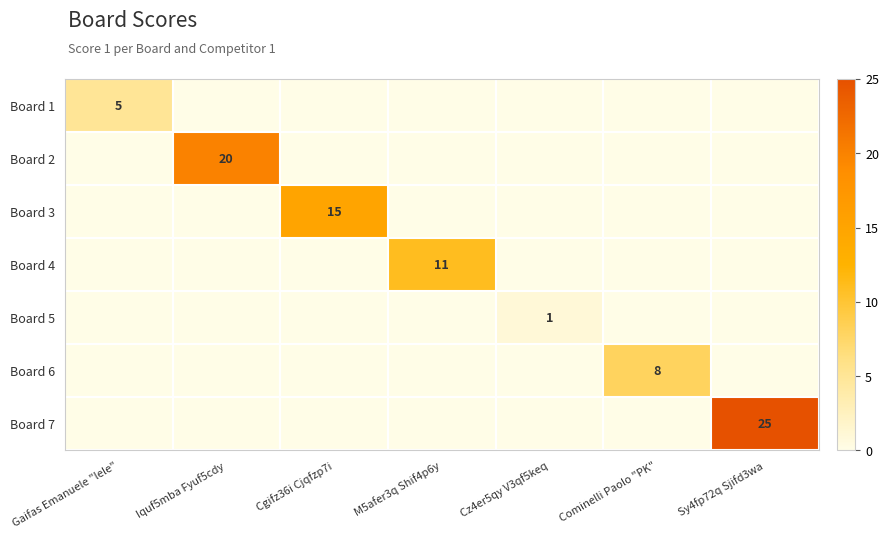

What is the total value across all series at Sy4fp72q Sjifd3wa?

25